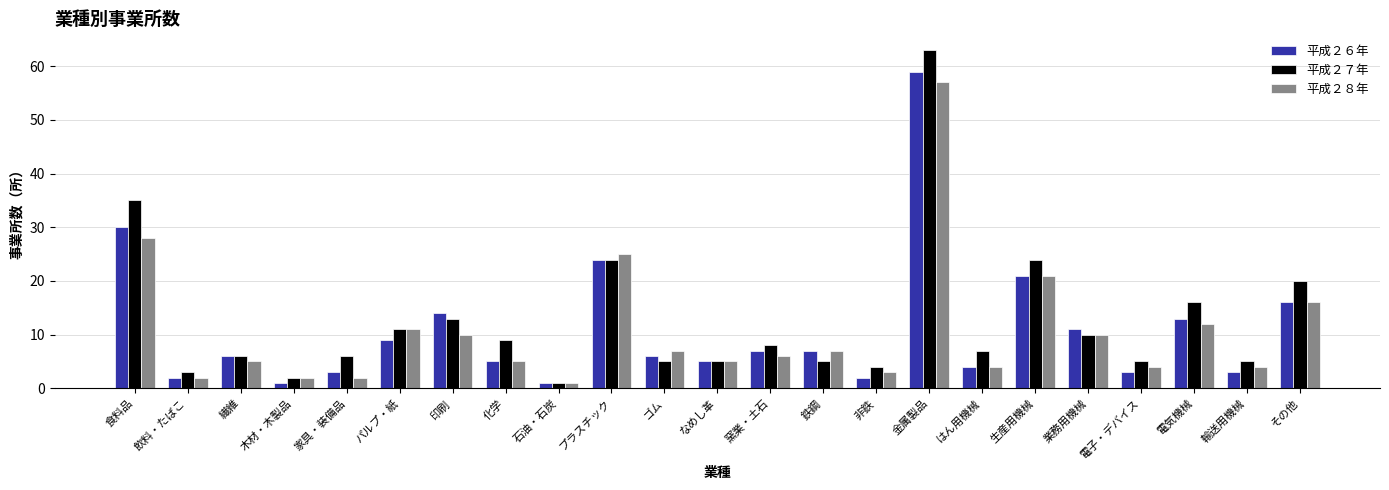

What is the maximum value shown in the chart?

63